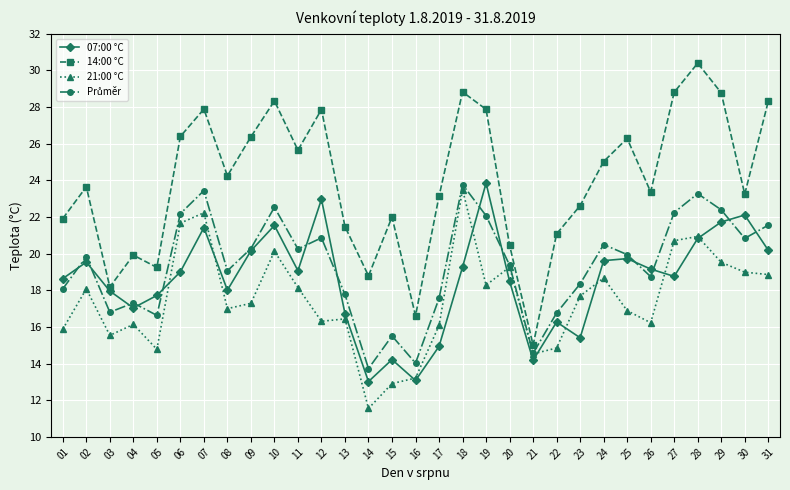

Does the chart display data point markers on the line(s)?

Yes